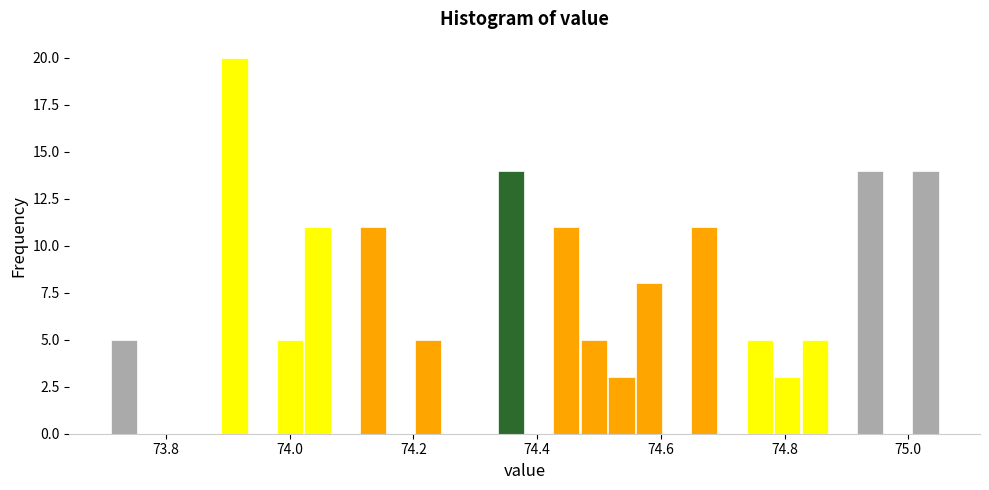

Read against the x-axis, roughly where is the centre of the tallest bar?

73.92